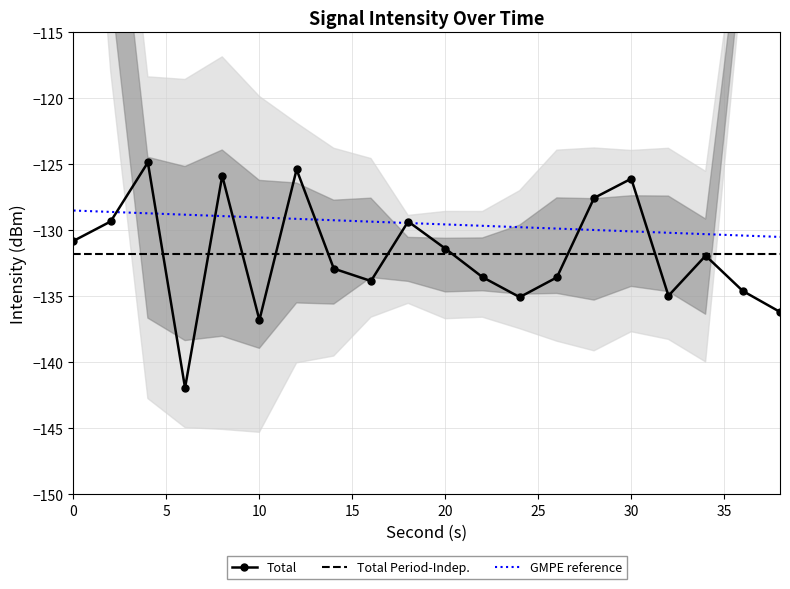

Reading left to right, extract all data points from this chart.

0=-130.8	2=-129.3	4=-124.9	6=-141.9	8=-125.9	10=-136.8	12=-125.4	14=-132.9	16=-133.8	18=-129.3	20=-131.4	22=-133.5	24=-135.1	26=-133.6	28=-127.5	30=-126.1	32=-135.0	34=-131.9	36=-134.6	38=-136.2